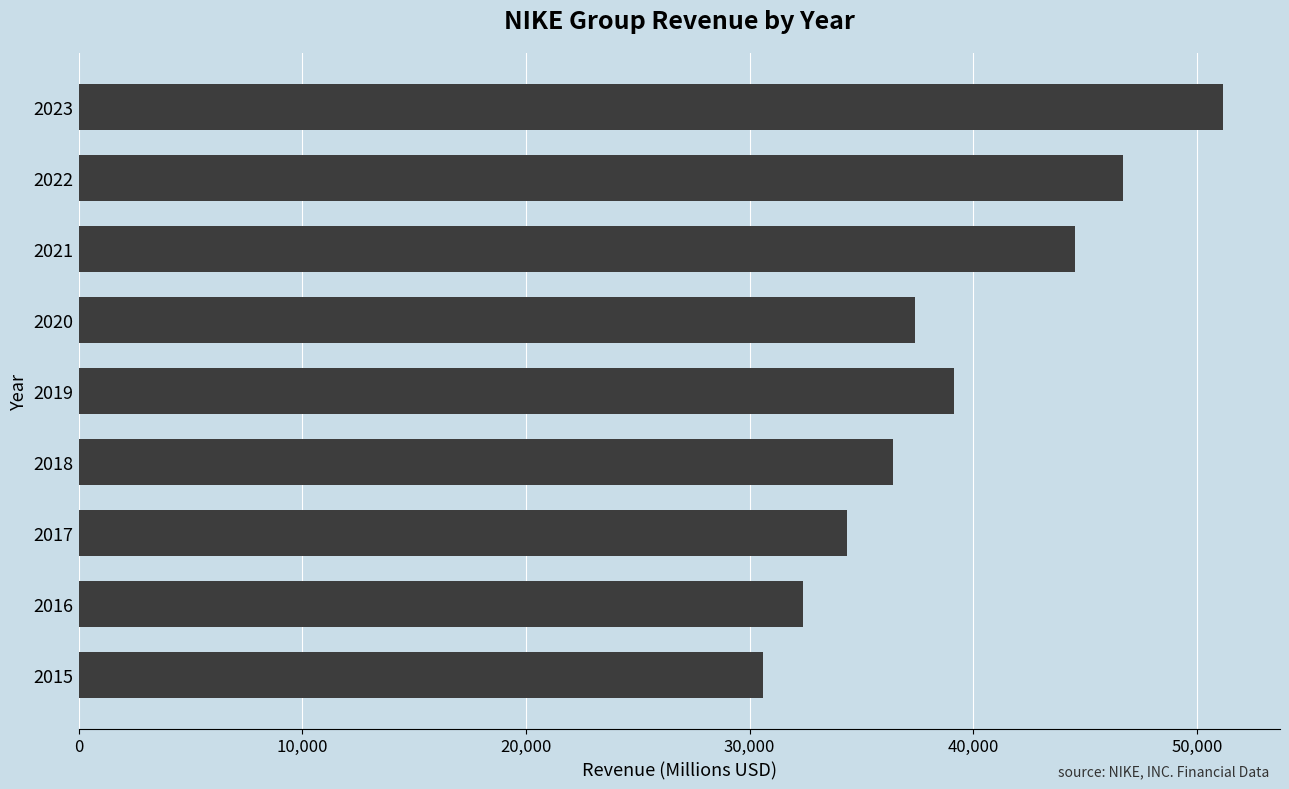

Read the value at 2021.

44538.0